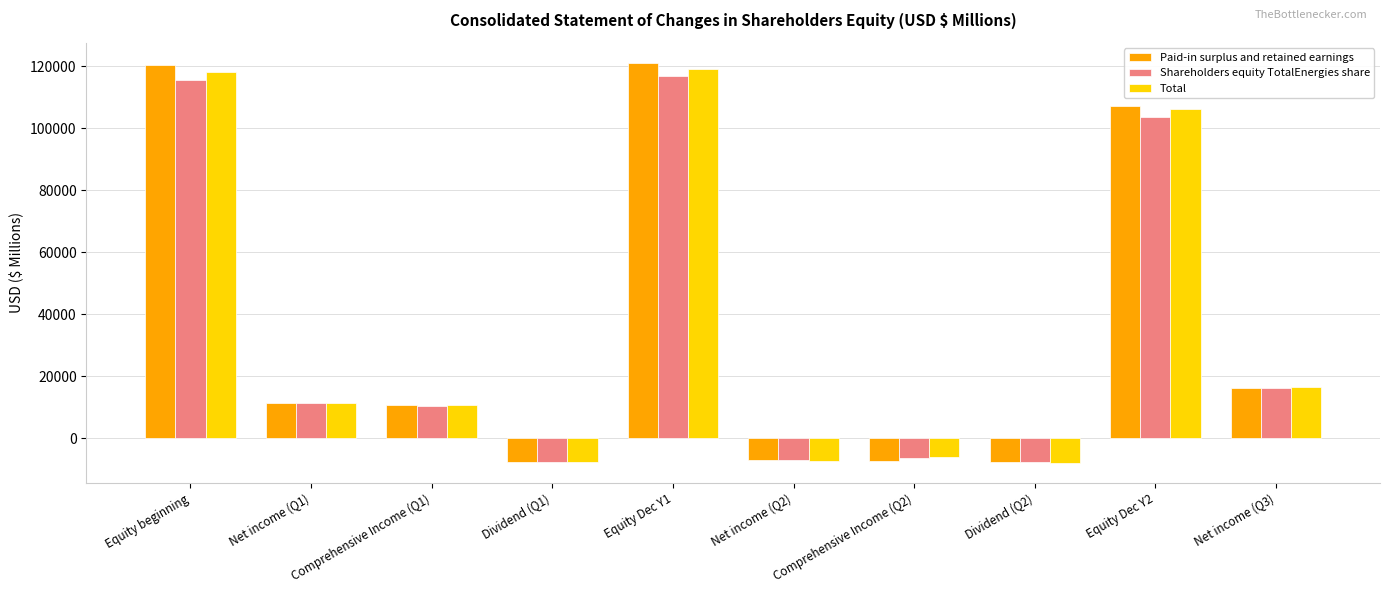

What is the difference between the maximum and second lowest values in the Shareholders equity TotalEnergies share series?

124508